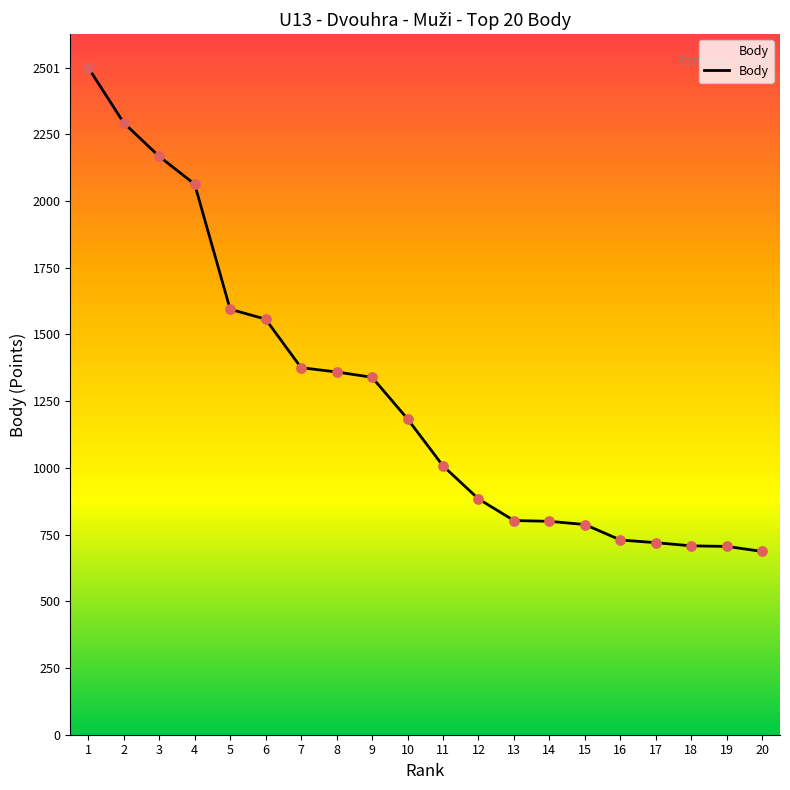

Between 13 and 2, which is larger?

2